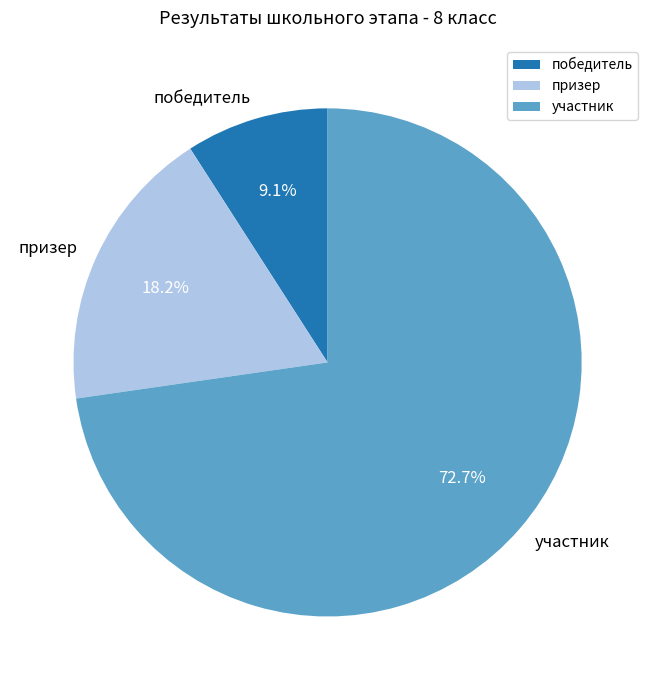

Rank the categories by value from highest to lowest.

участник, призер, победитель